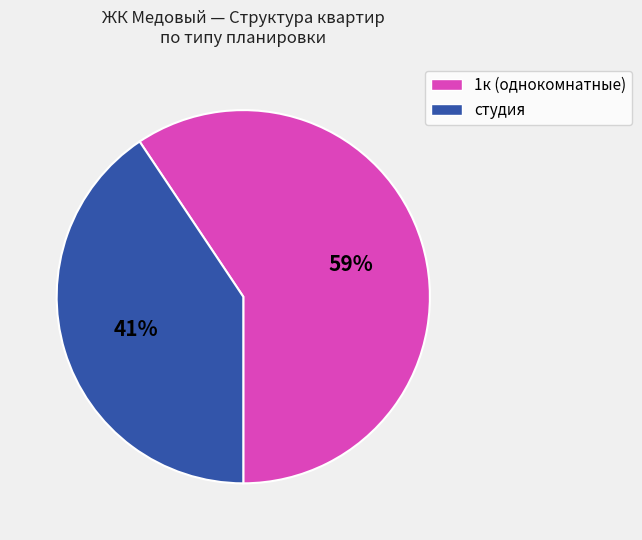

To the nearest percent, what is the average slice percentage?

50%